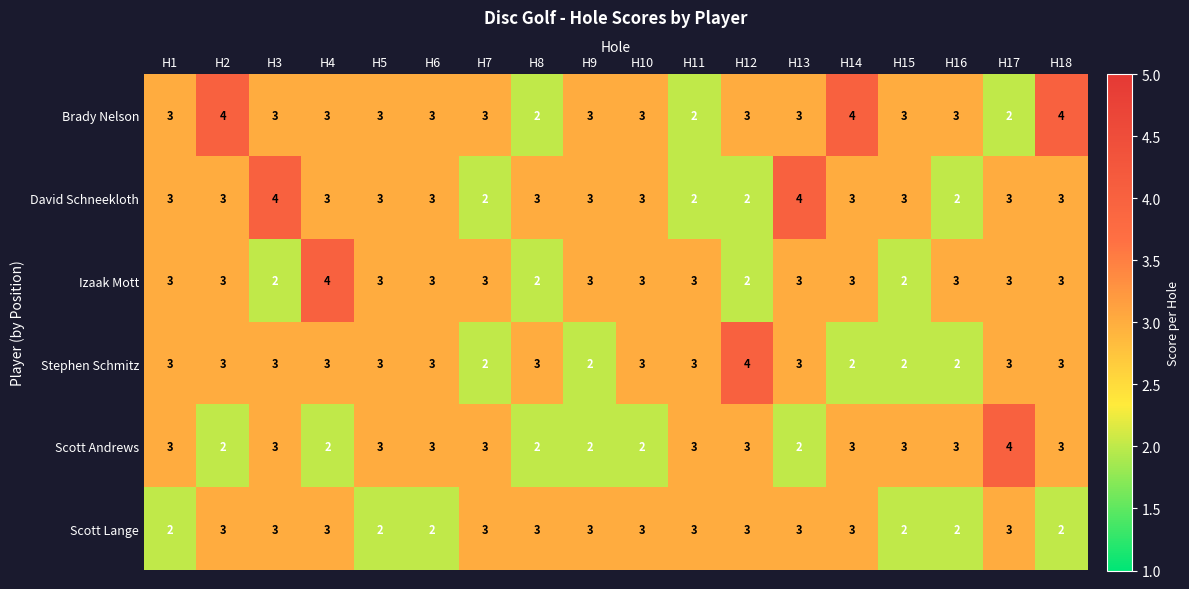

What is the total value across all series at H3?

18